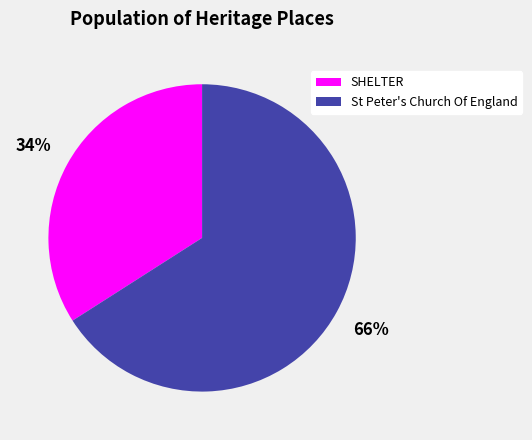

What is the ratio of the value at SHELTER to the value at St Peter's Church Of England?

0.5